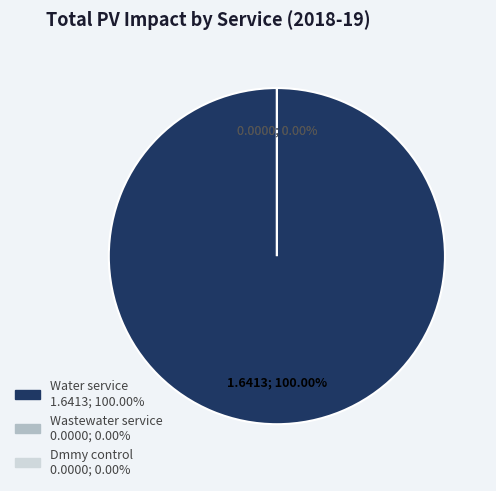

How many segments does this pie chart have?

3